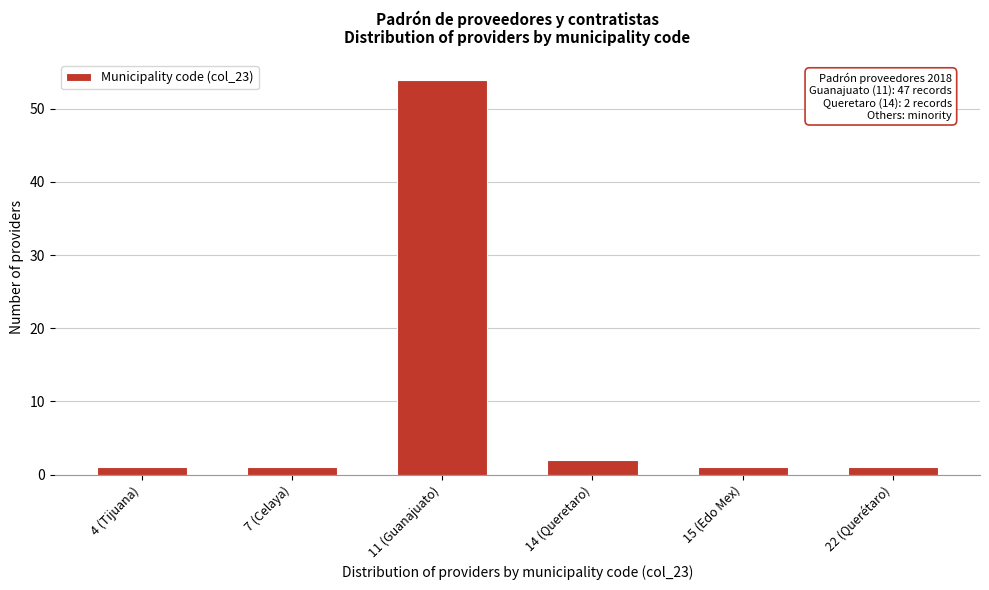

Reading left to right, what are all the values shown in this chart?

4 (Tijuana)=1	7 (Celaya)=1	11 (Guanajuato)=54	14 (Queretaro)=2	15 (Edo Mex)=1	22 (Querétaro)=1